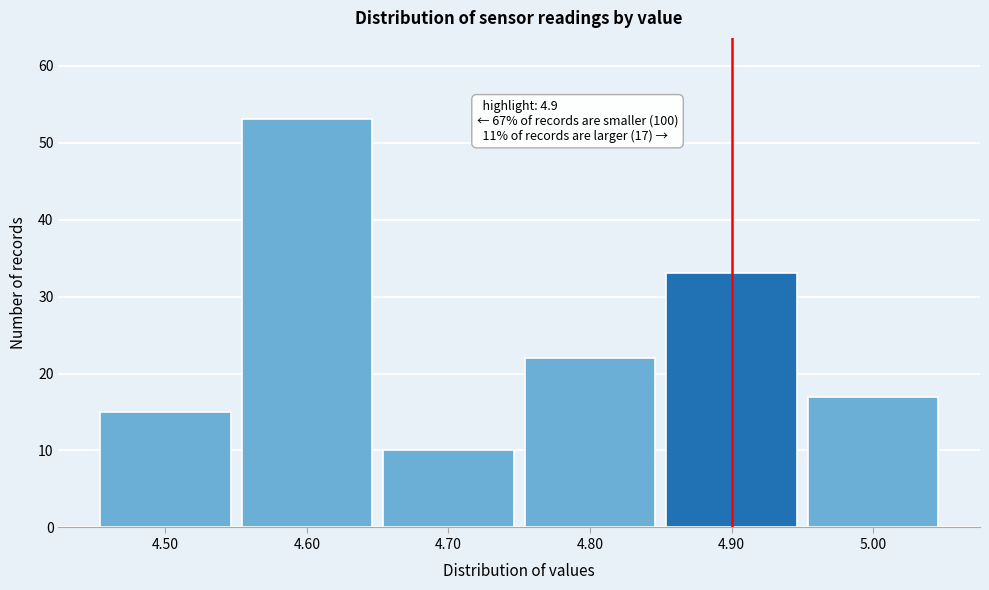

Which range on the x-axis has the tallest bar?

4.55 to 4.65